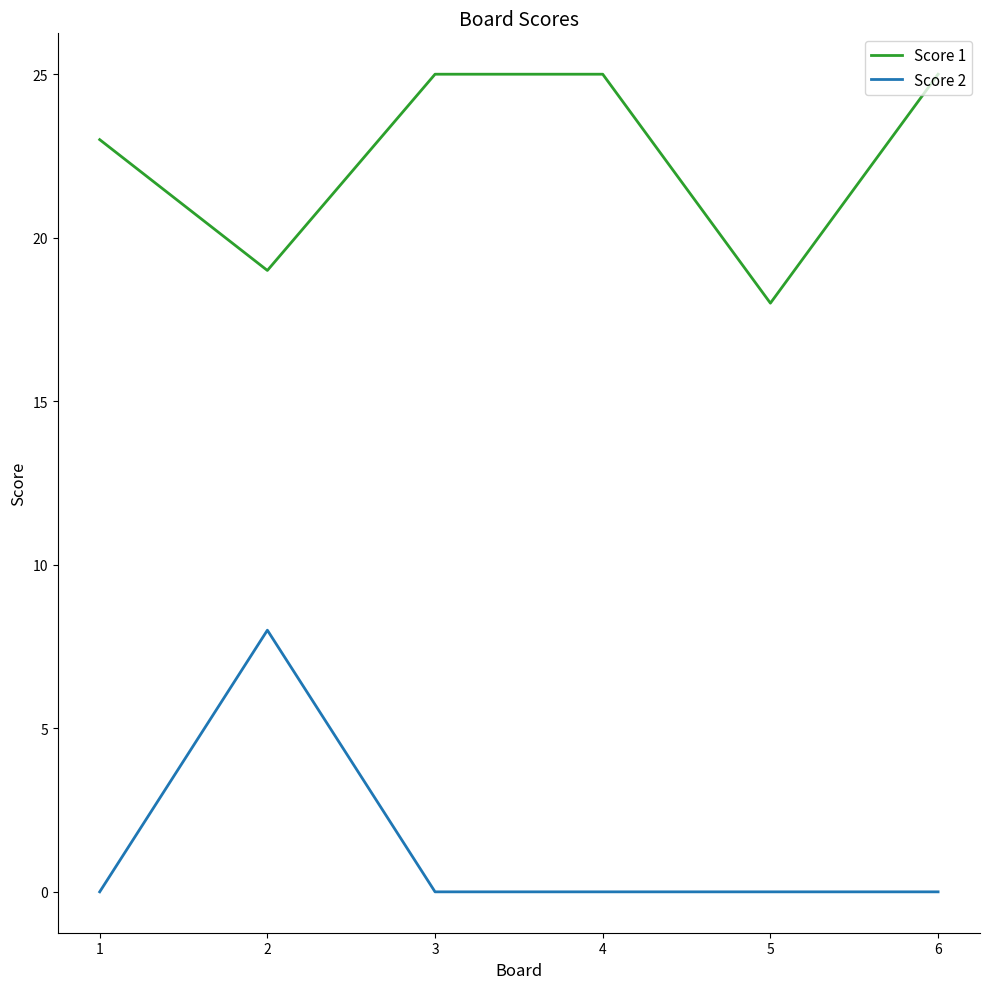

At 5, list the series in order from largest to smallest.

Score 1, Score 2